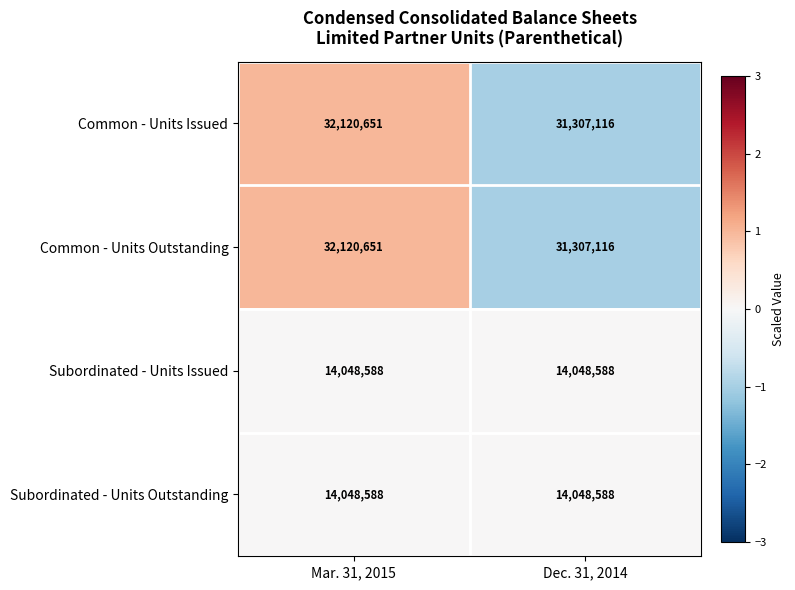

What is the minimum value shown in the chart?

14048588